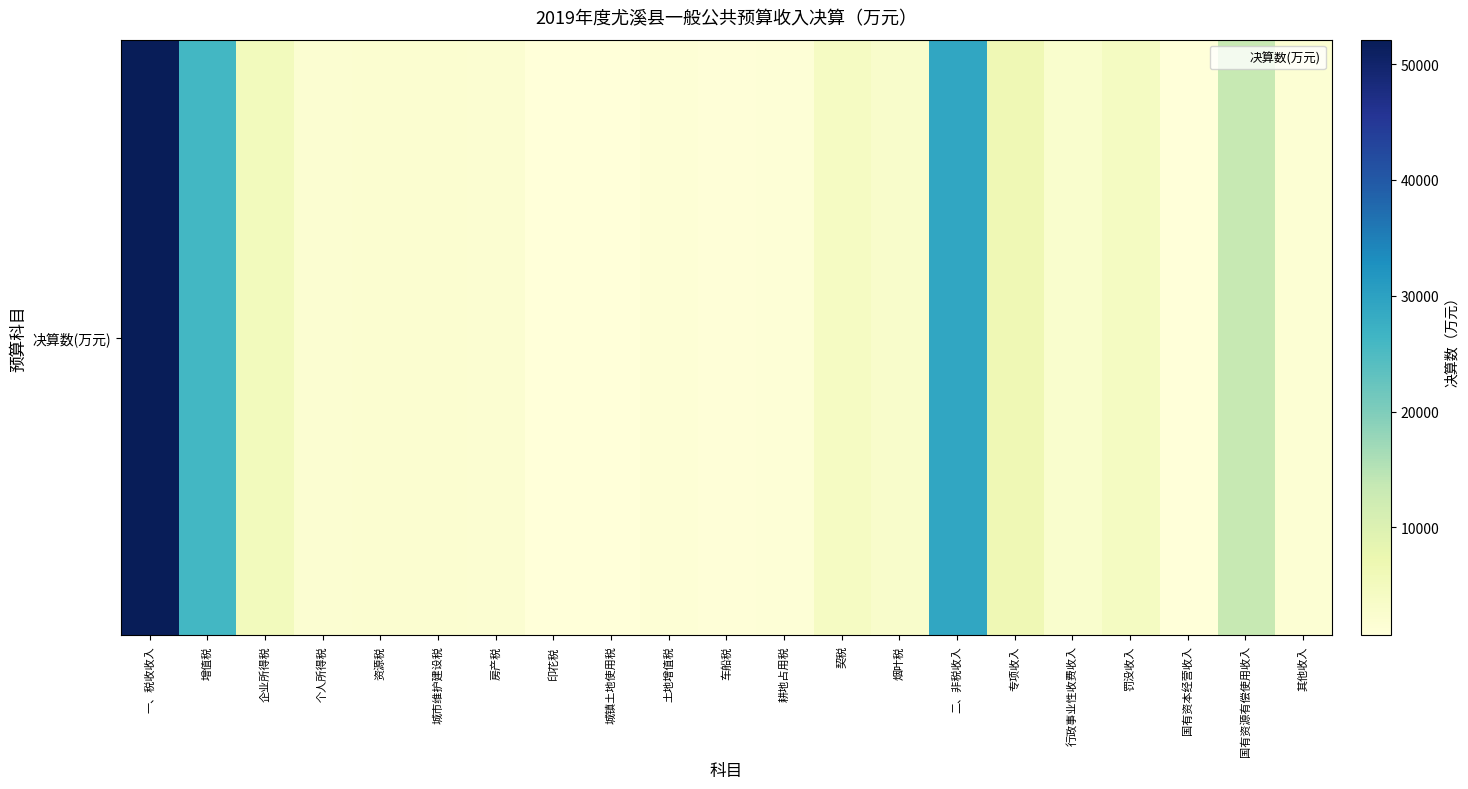

Which has a higher value, 烟叶税 or 个人所得税?

烟叶税